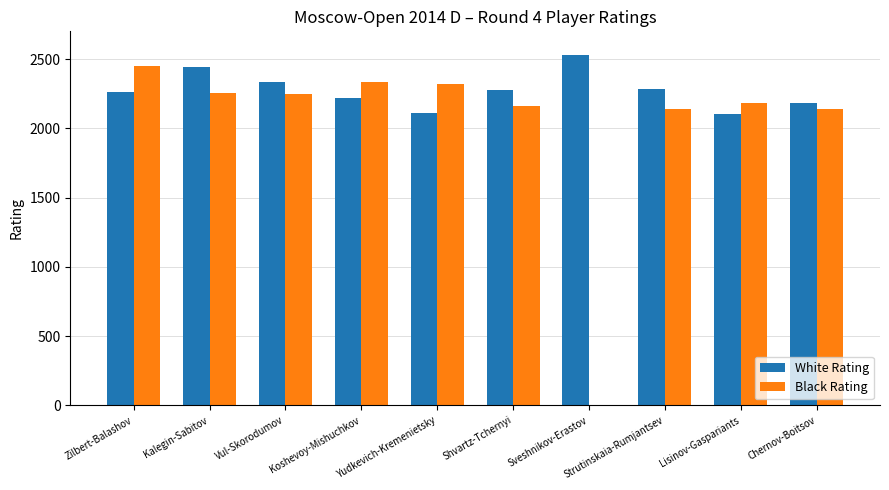

What is the sum of the Black Rating values at Kalegin-Sabitov and Shvartz-Tchernyi?

4418